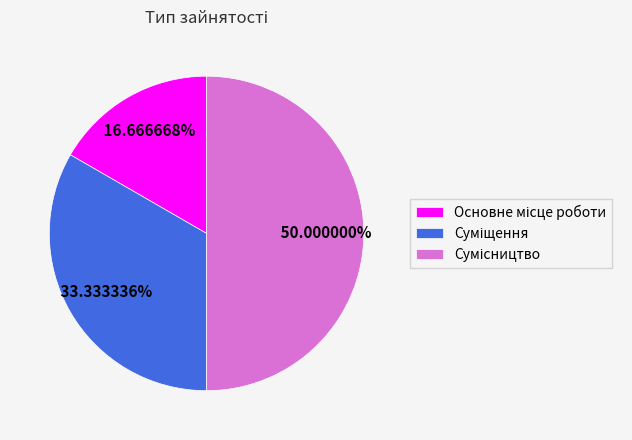

The Суміщення slice represents 33% of the pie. True or false?

True